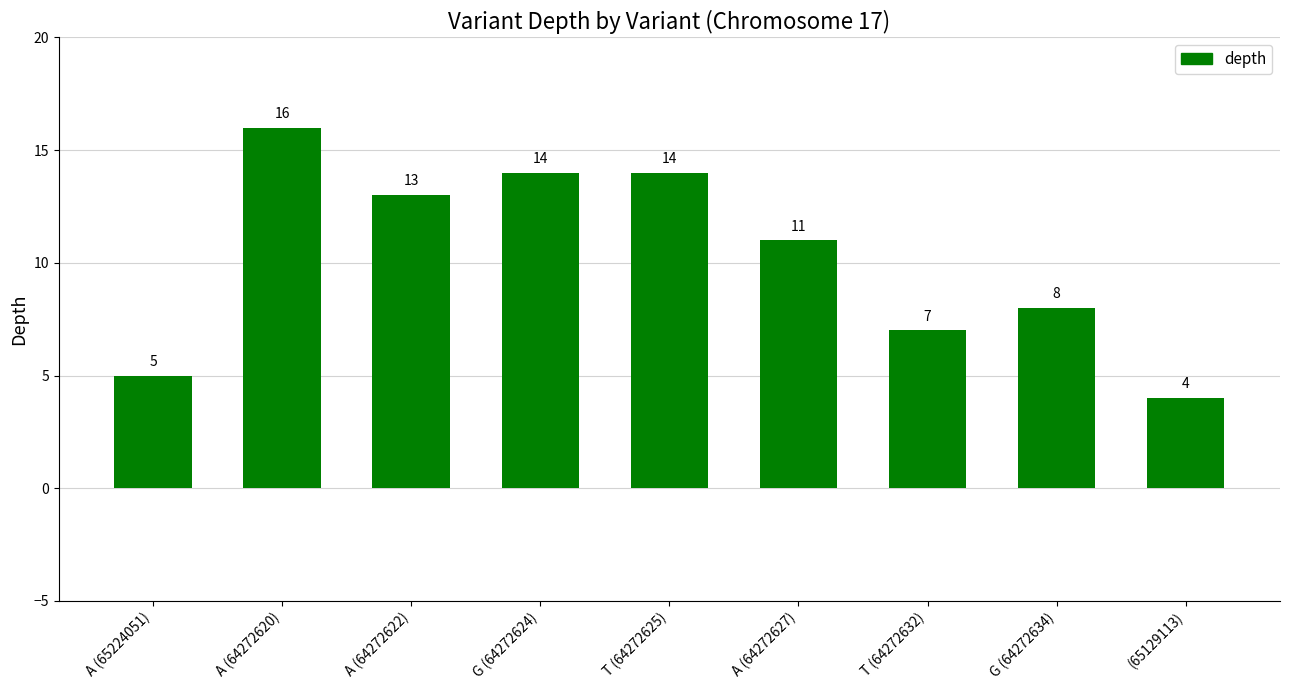

True or false: the data shows 3 at A (65224051).

False